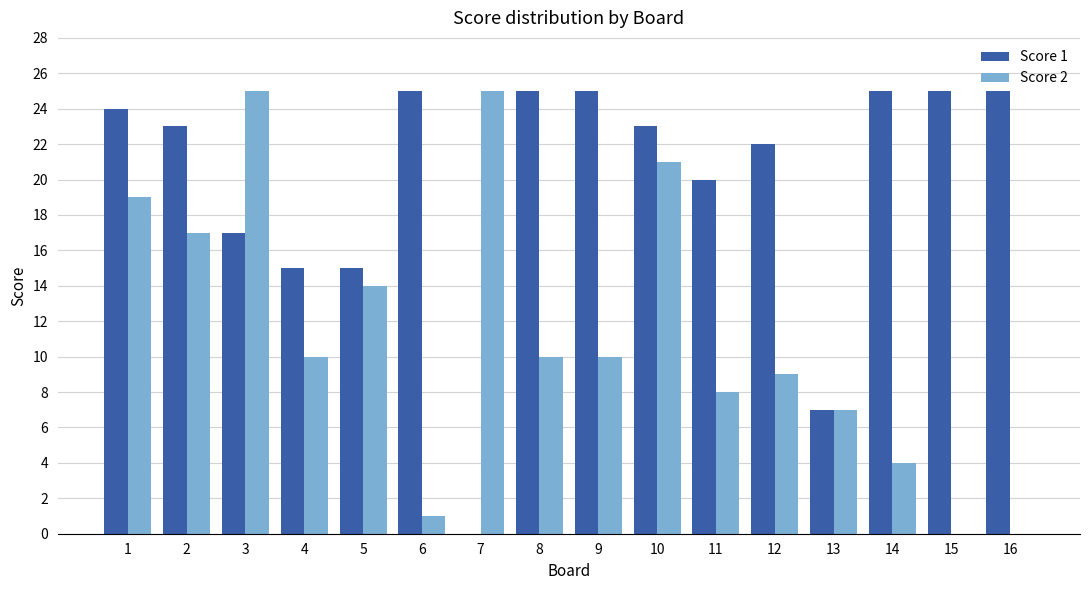

What is the sum of all Score 2 values?

180